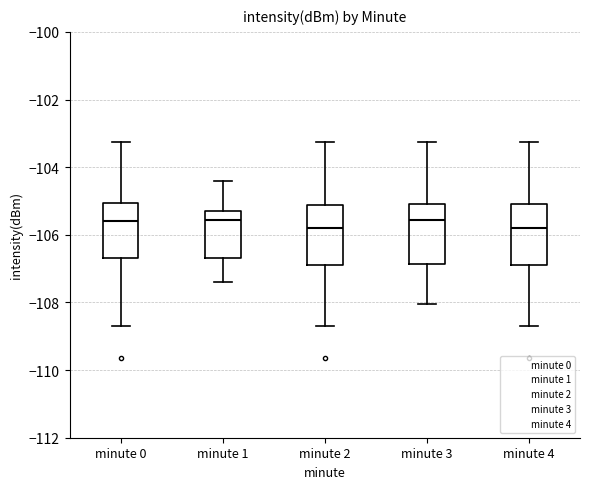

Reading left to right, read every box against the y-axis: the position of its median line, the range the box covers, and the ends of its whiskers. The values are not printed on the chart, so give them approximately, as read against the axis.

minute 0: median -105.6, box -106.6 to -105.0, whiskers -108.6 to -103.2
minute 1: median -105.6, box -106.6 to -105.2, whiskers -107.4 to -104.4
minute 2: median -105.8, box -107.0 to -105.2, whiskers -108.6 to -103.2
minute 3: median -105.6, box -106.8 to -105.0, whiskers -108.0 to -103.2
minute 4: median -105.8, box -107.0 to -105.0, whiskers -108.6 to -103.2